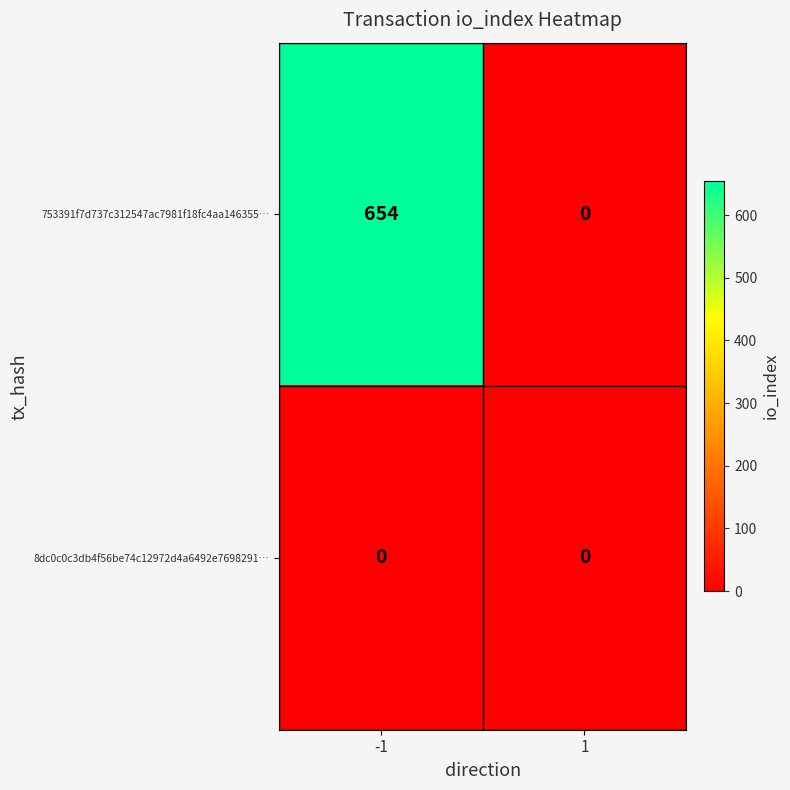

What is the sum of all 753391f7d737c312547ac7981f18fc4aa146355… values?

654